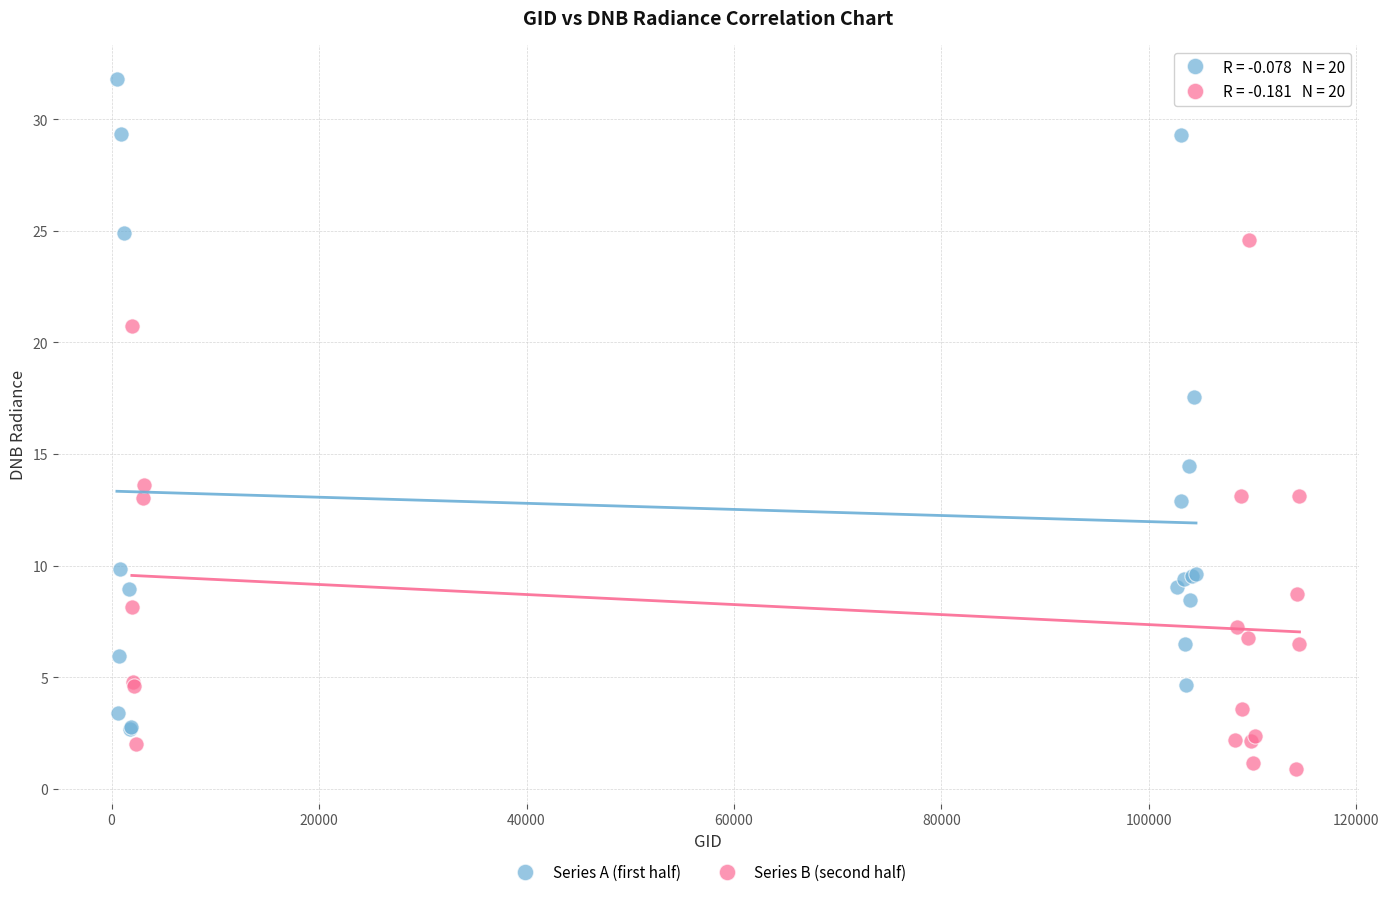

Which series has the widest spread of Y values?

Series A (first half)